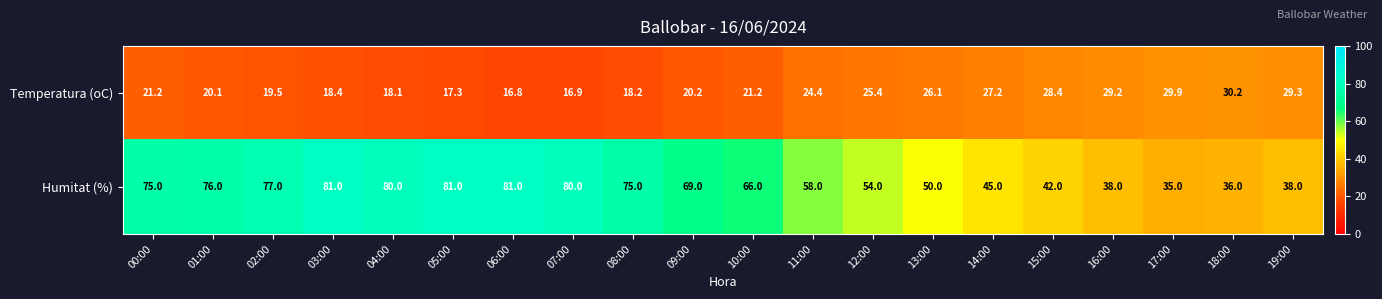

At which category is the sum across all series the highest?

03:00